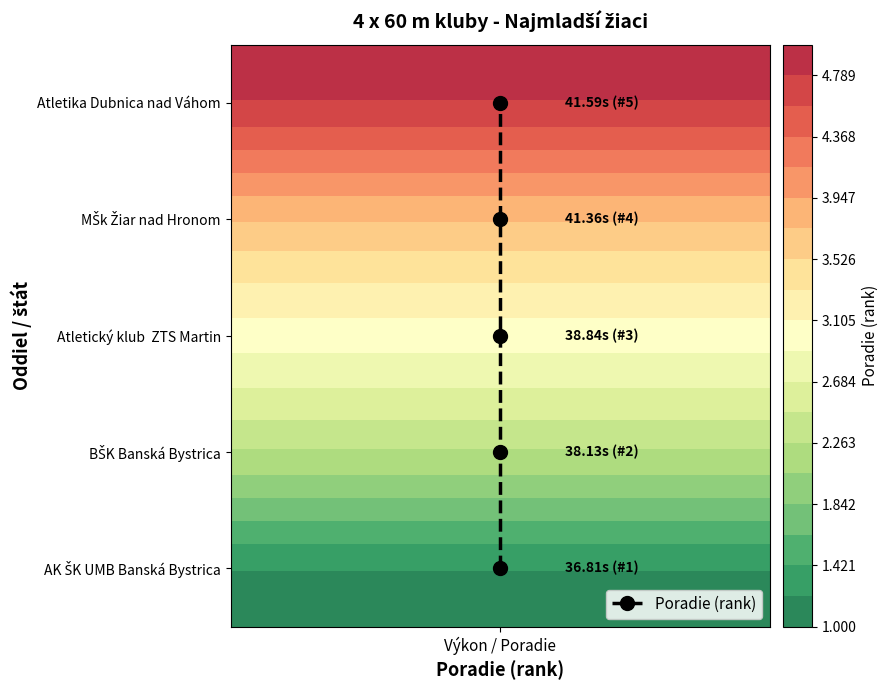

Which category has the lowest value across all series?

Výkon / Poradie